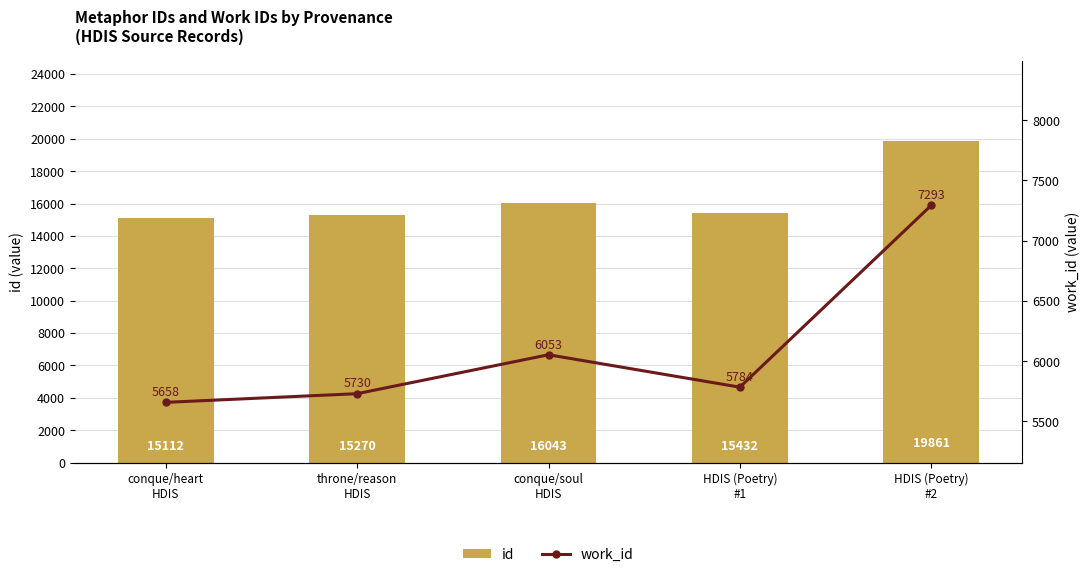

Does the chart contain stacked bars?

No